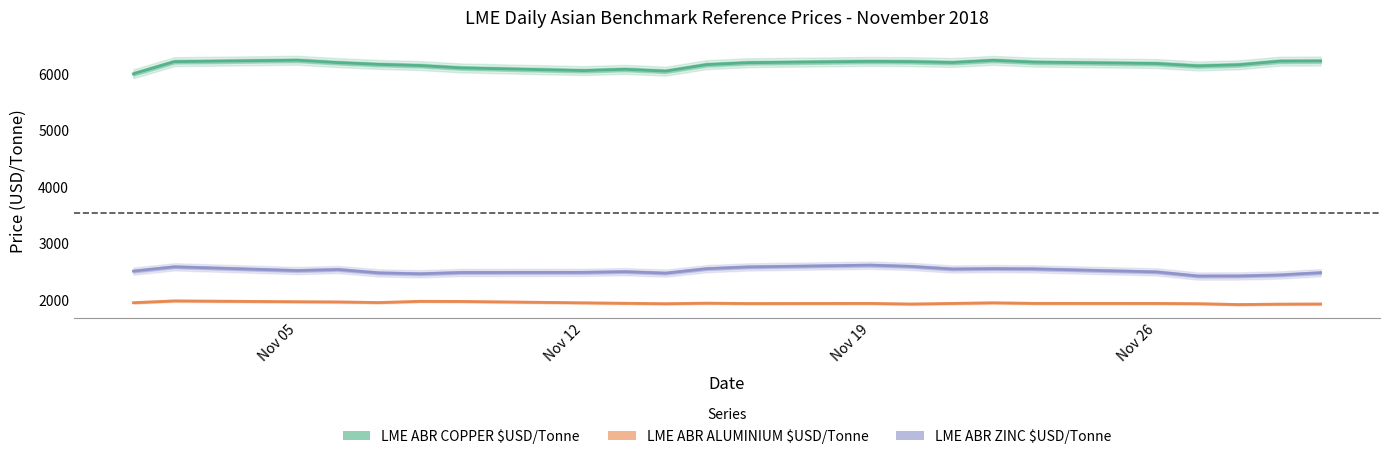

What is the difference between the maximum and minimum values in the LME ABR ZINC $USD/Tonne series?

192.2